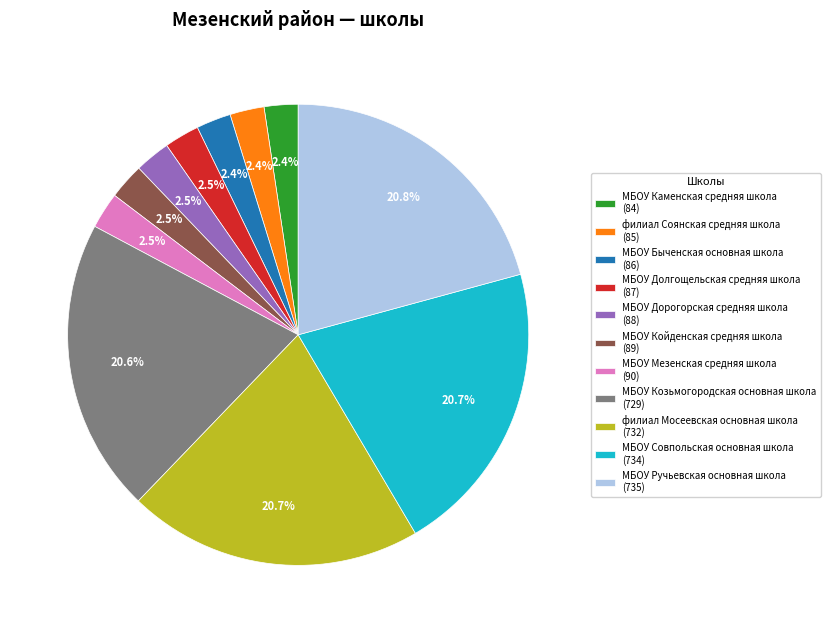

What percentage is NOT represented by МБОУ Совпольская основная школа?

79.3%